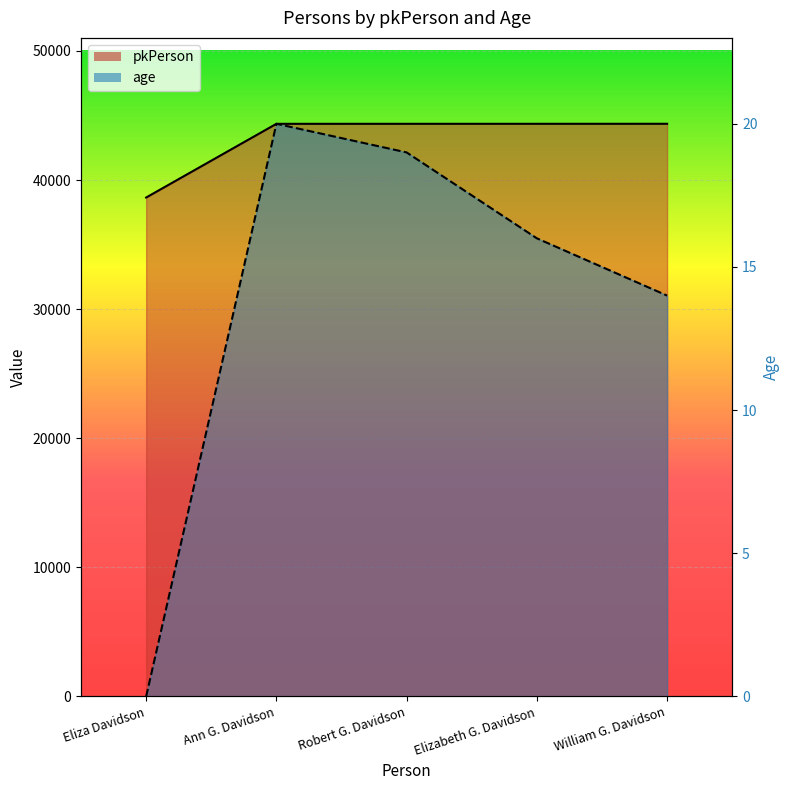

Reading left to right, what are all the values shown in this chart?

pkPerson: Eliza Davidson=38645	Ann G. Davidson=44353	Robert G. Davidson=44354	Elizabeth G. Davidson=44355	William G. Davidson=44356
age: Eliza Davidson=0	Ann G. Davidson=20	Robert G. Davidson=19	Elizabeth G. Davidson=16	William G. Davidson=14